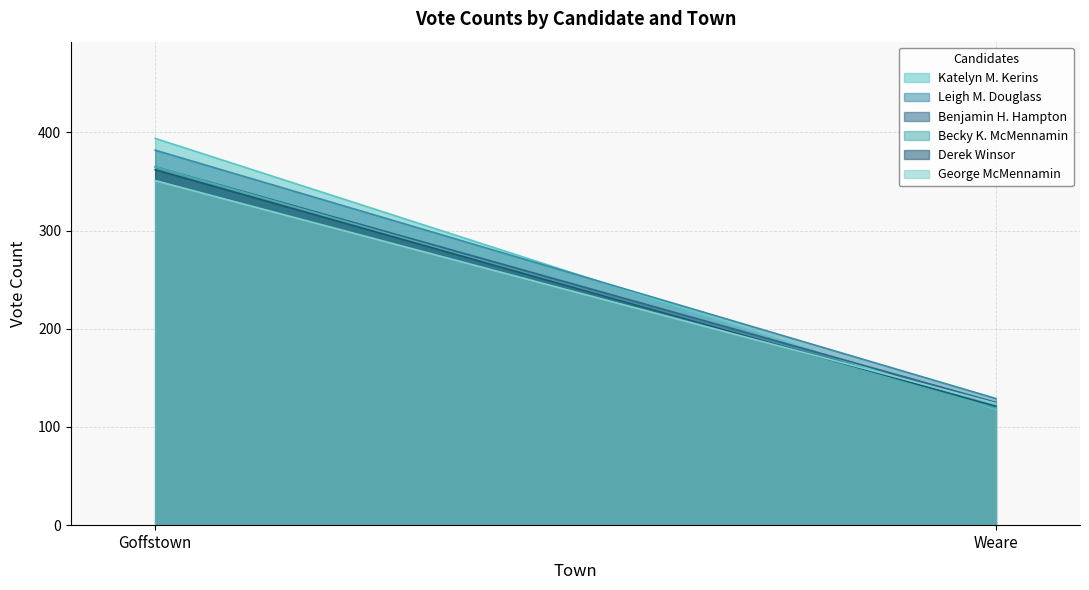

How many lines are shown in the chart?

6